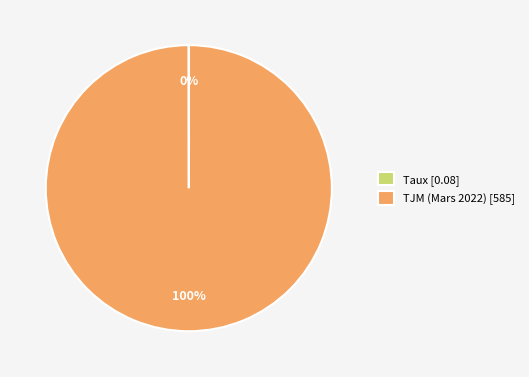

Is there any slice that represents more than half of the pie?

Yes